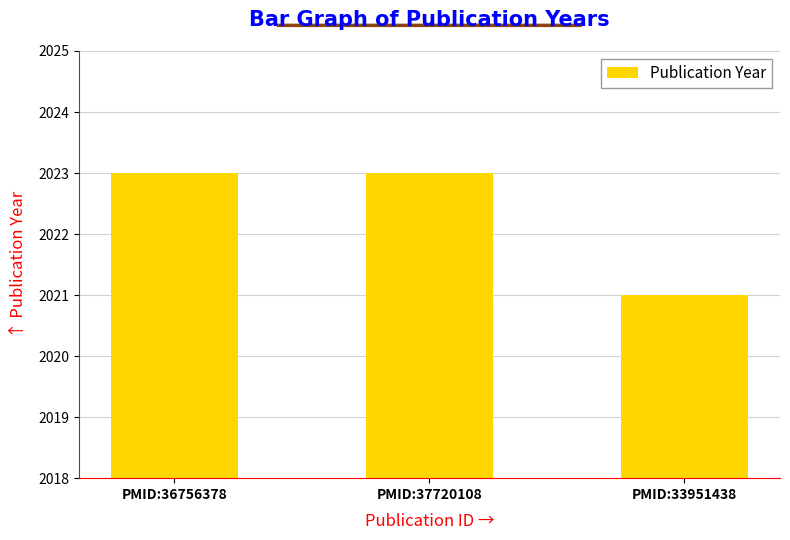

What is the label of the 1st bar from the left?

PMID:36756378